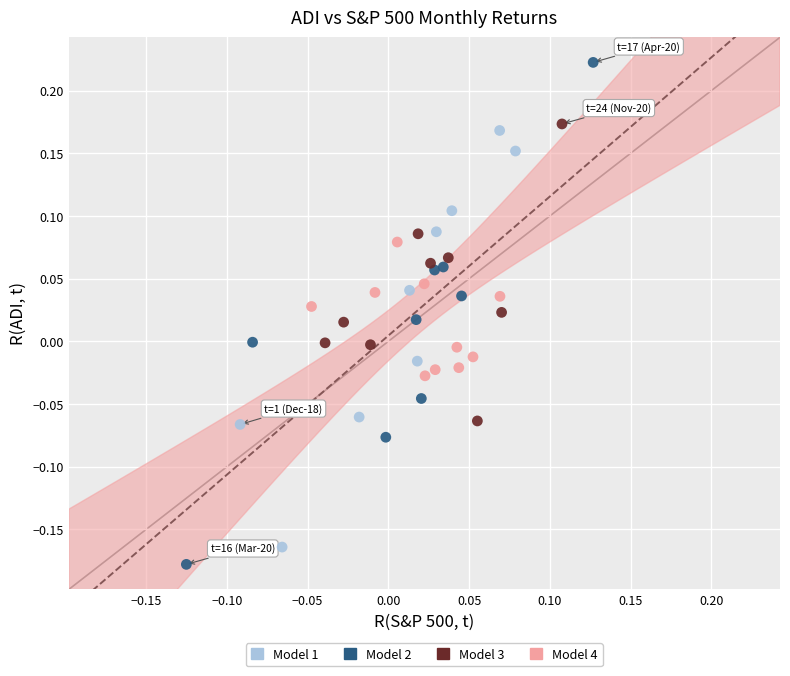

What are all the series names shown in the legend?

Model 1, Model 2, Model 3, Model 4